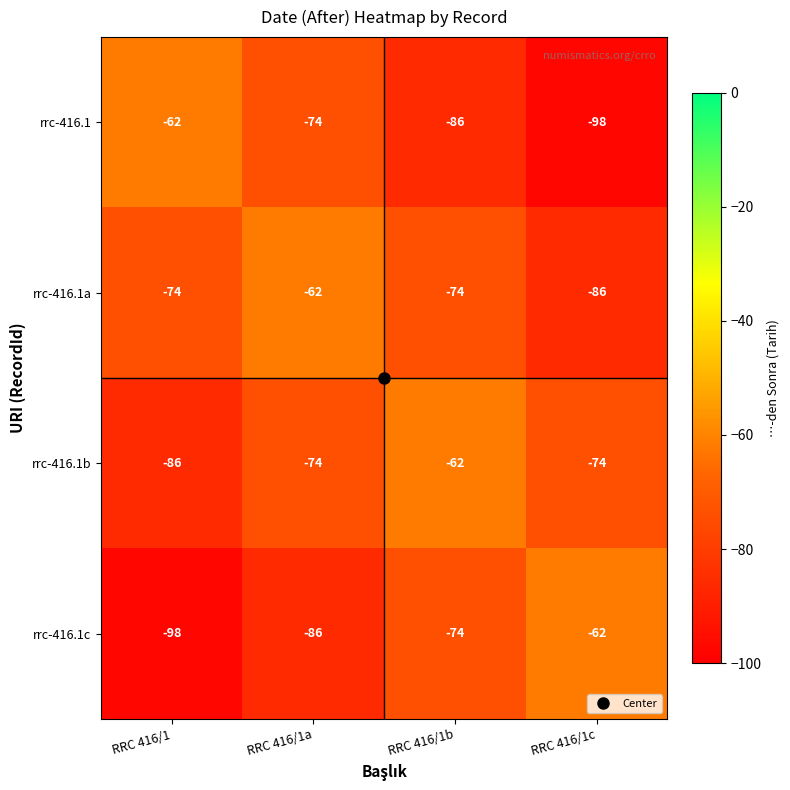

What is the spread (max minus min) of values at RRC 416/1b?

24